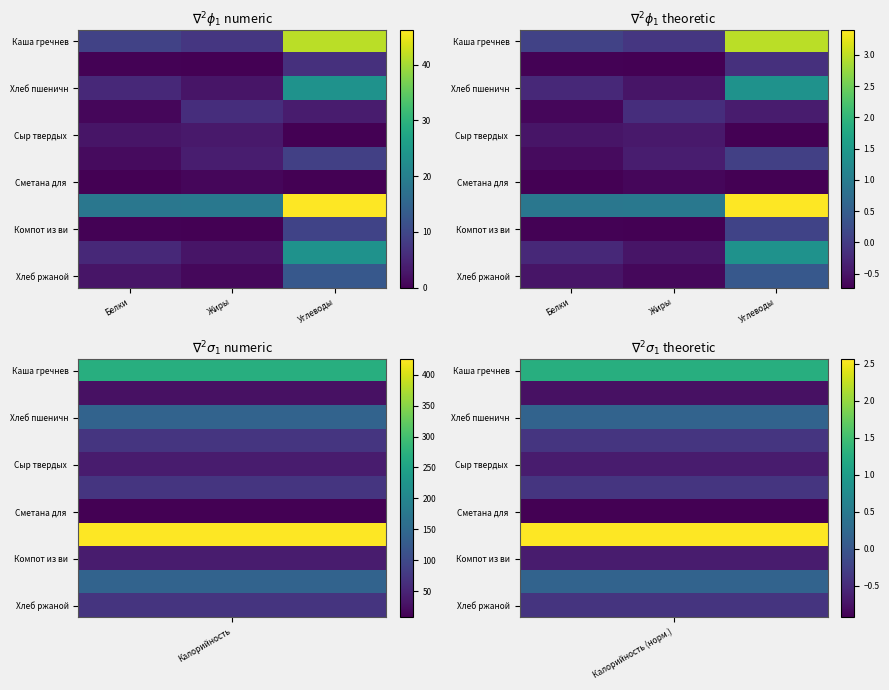

How many categories are shown in the chart?

3